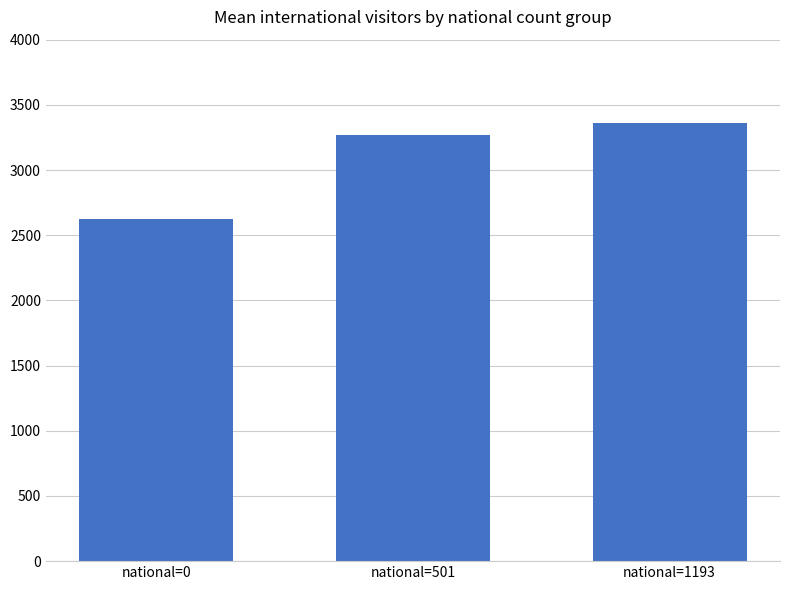

List the labels in order of value, largest first.

national=1193, national=501, national=0